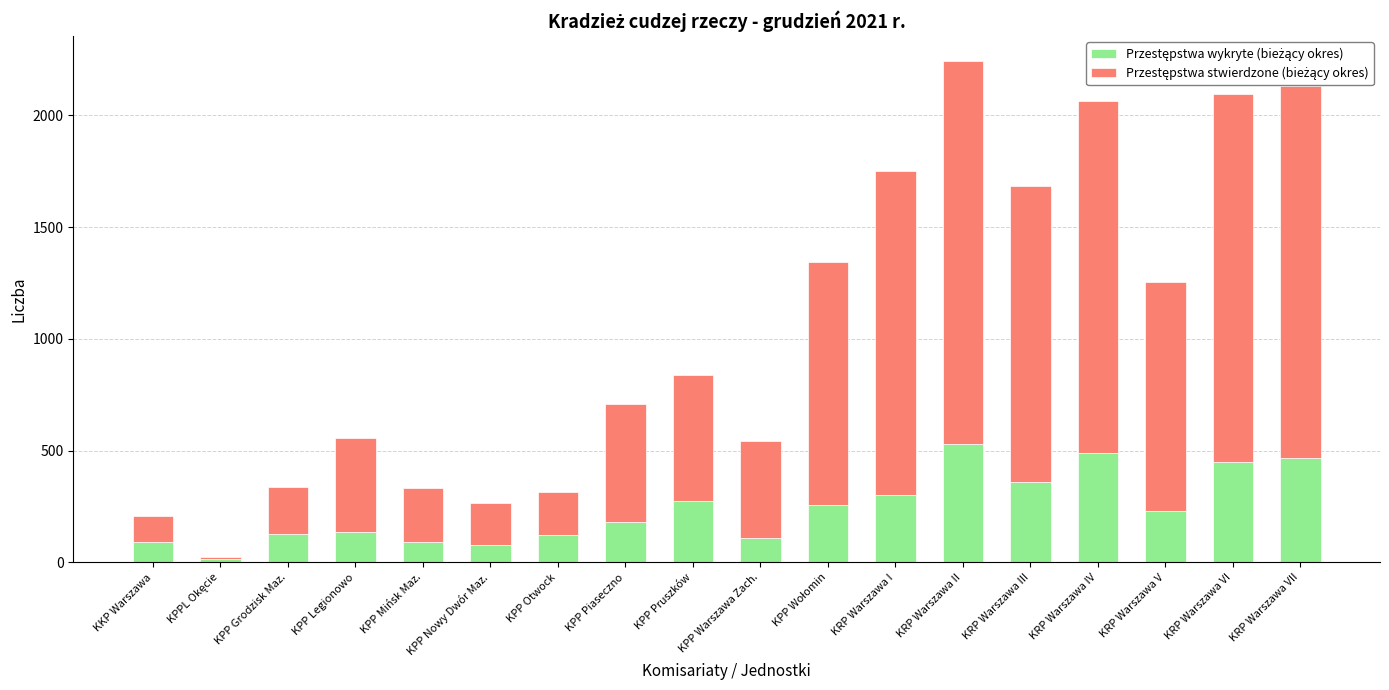

At which category is the sum across all series the highest?

KRP Warszawa II